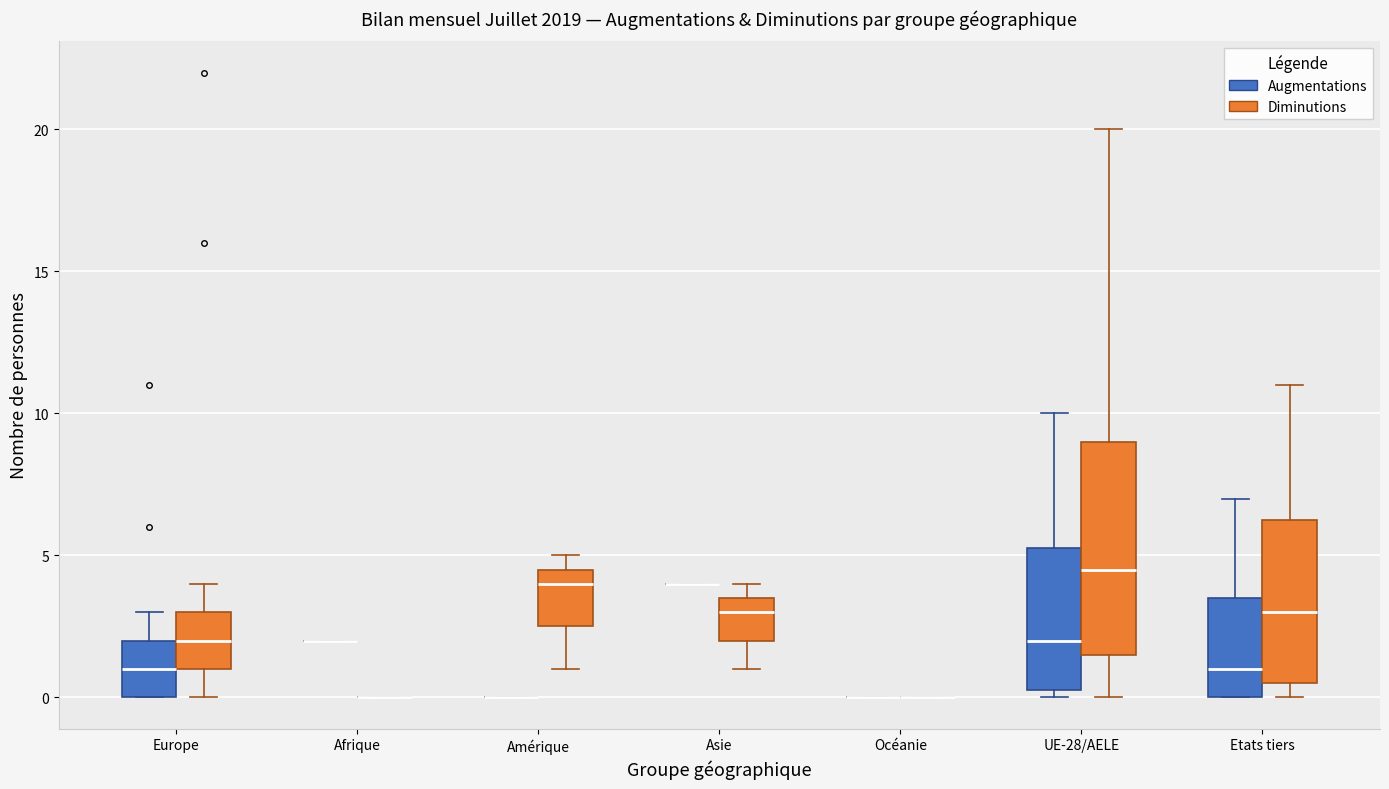

Where is the upper edge of the box for Amérique (Diminutions) on the y-axis? The values are not printed on the chart, so give them approximately, as read against the axis.

4.5